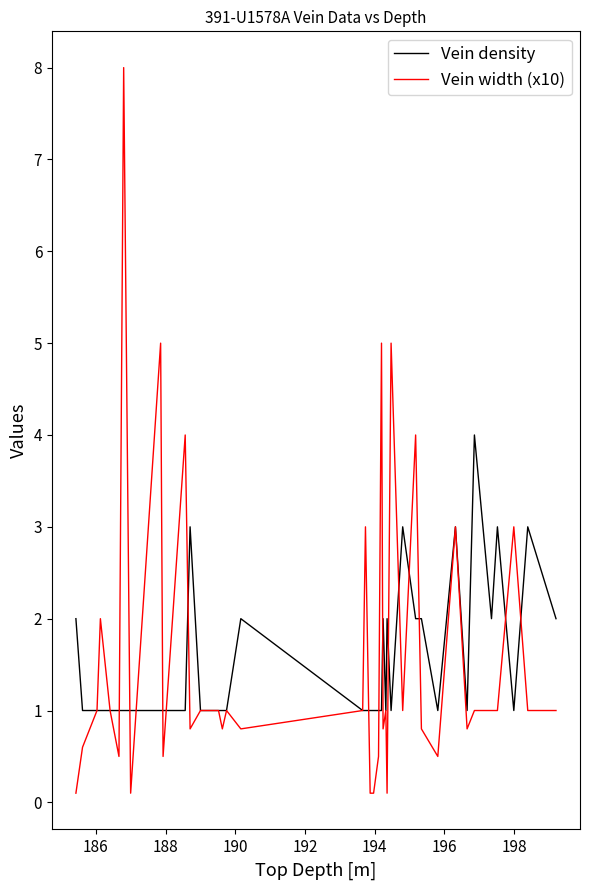

What is the maximum value for Vein width (x10)?

8.0